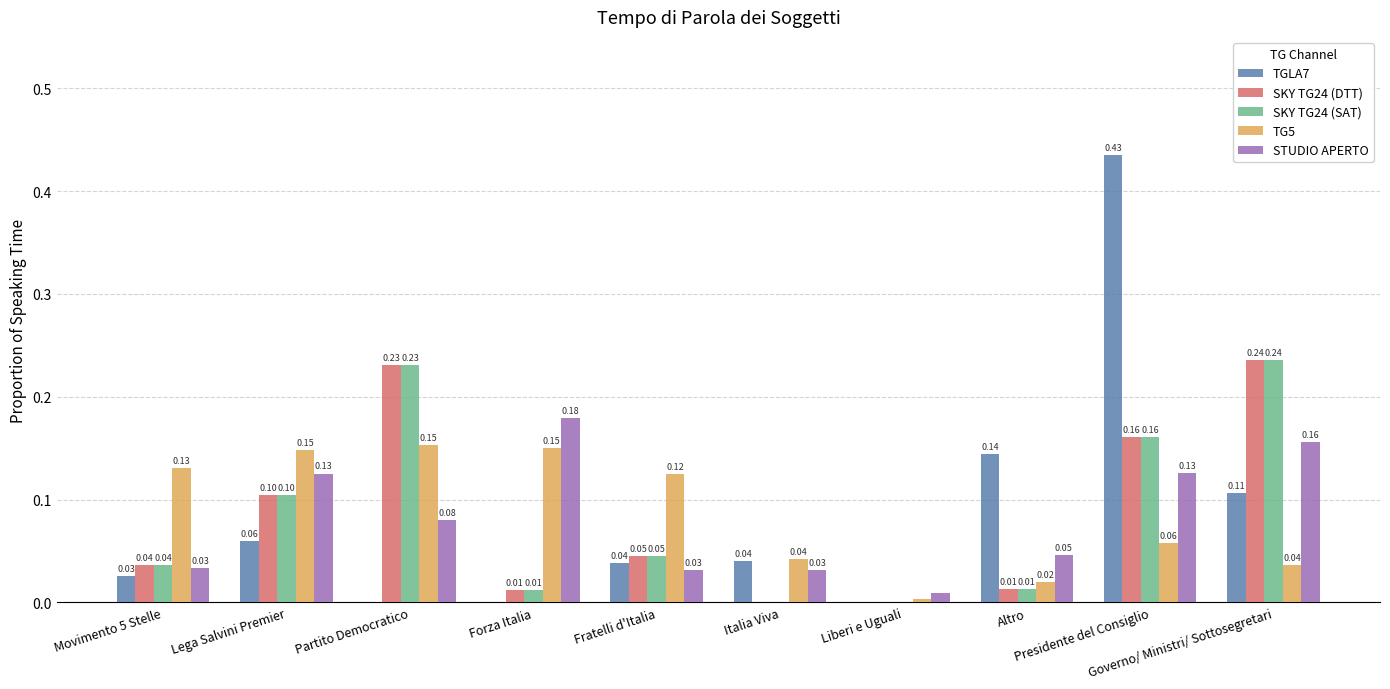

Which series has the largest total across all categories?

TG5